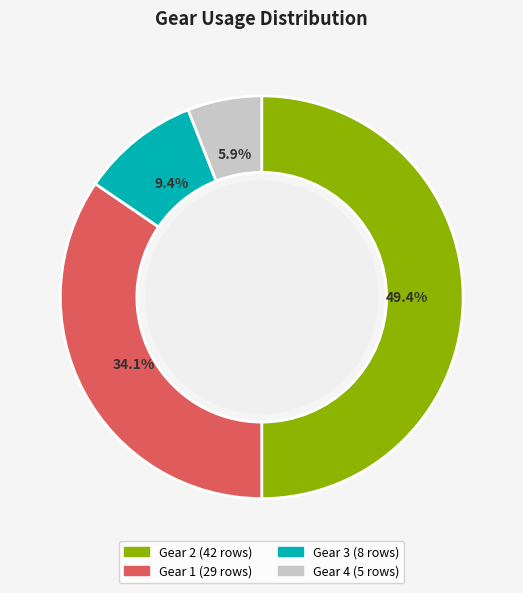

To the nearest percent, what is the difference between the Gear 2 and Gear 3 slice percentages?

40%